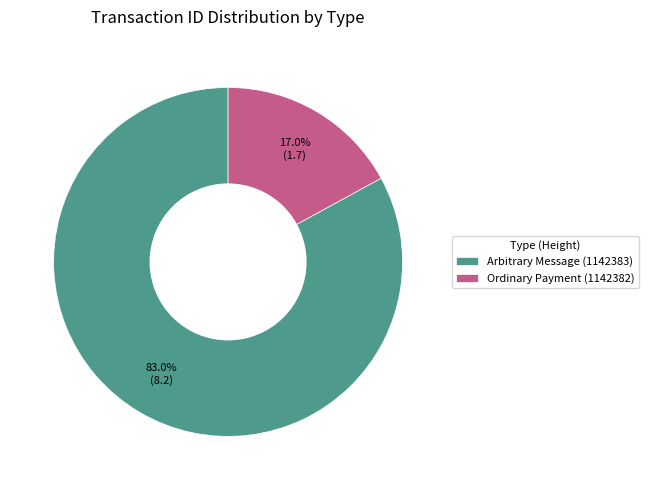

Which category accounts for the majority?

Arbitrary Message (1142383)